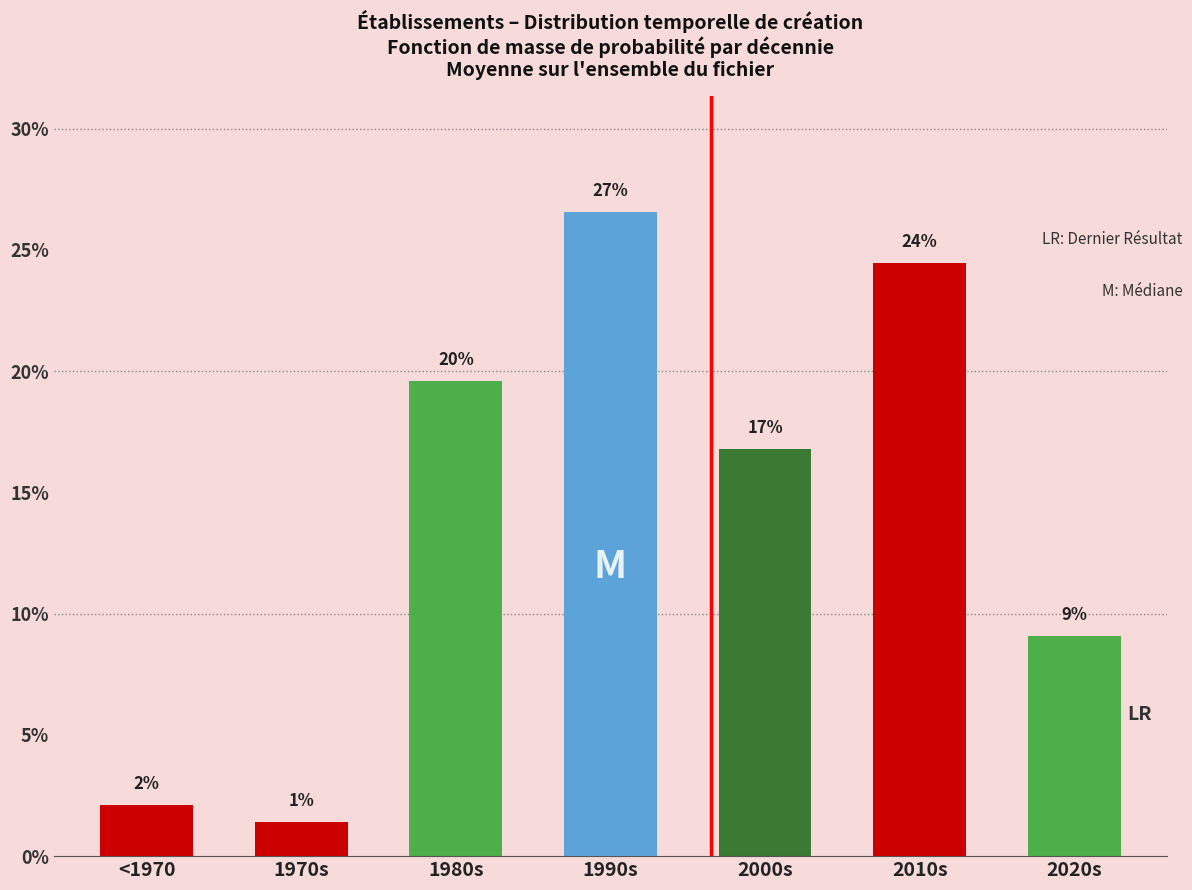

Are the bars horizontal?

No